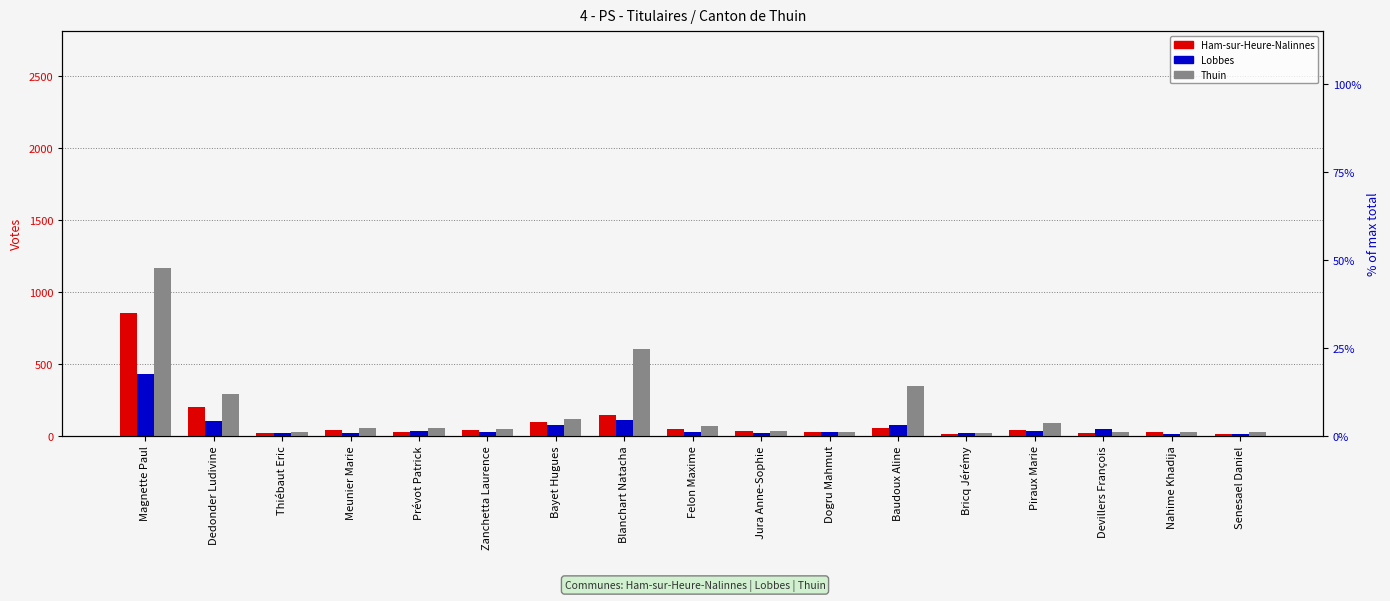

Which series has the largest total across all categories?

Thuin